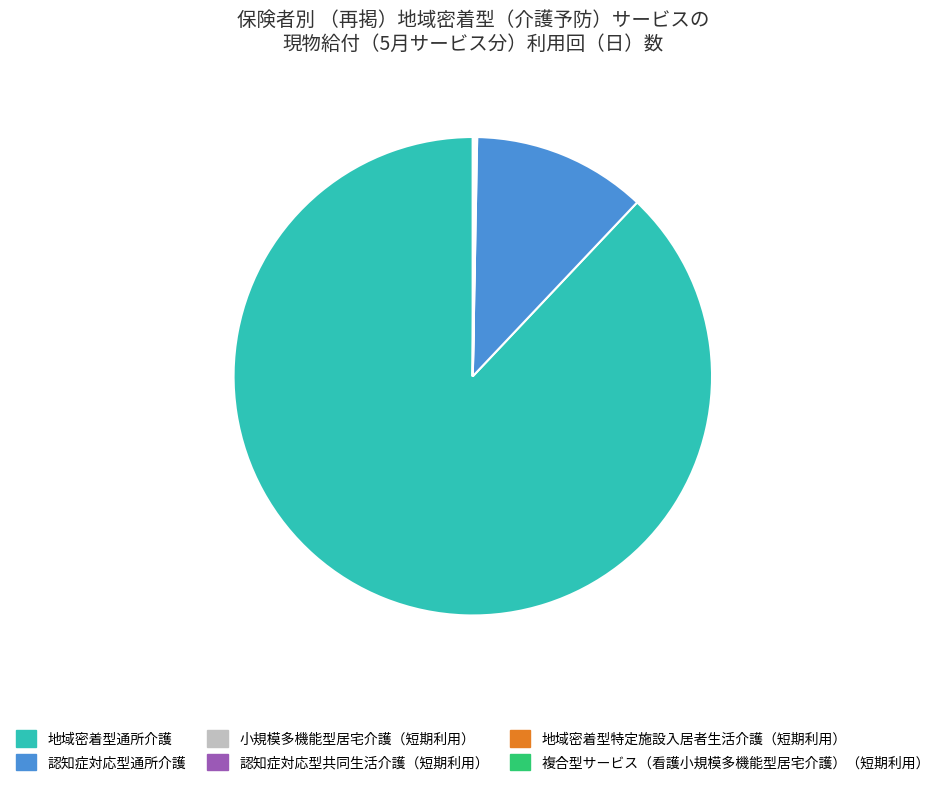

Which slice is the largest?

地域密着型通所介護